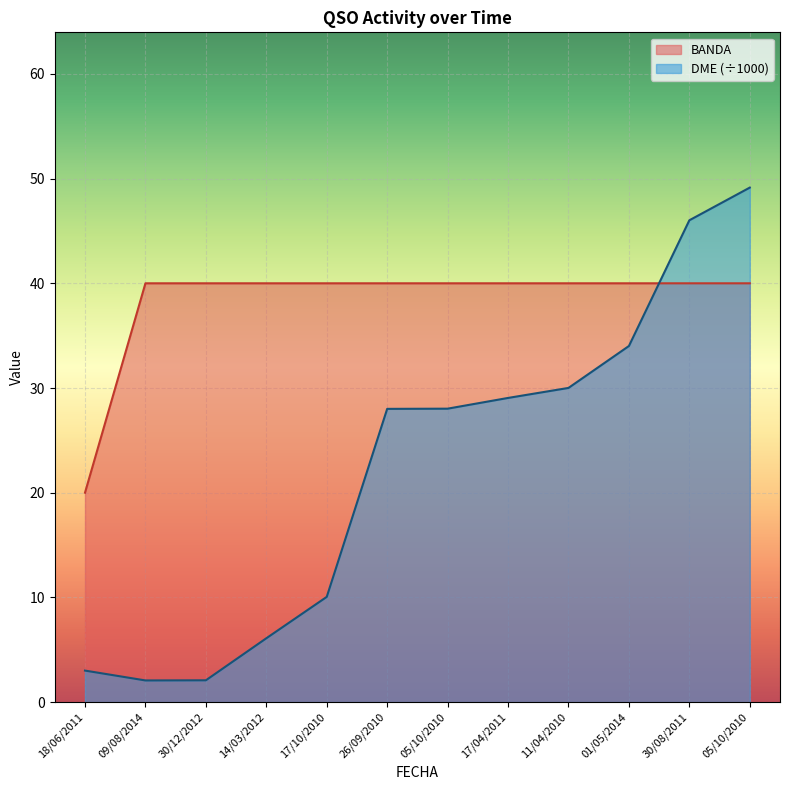

How many interior local valleys does the DME series have?

1